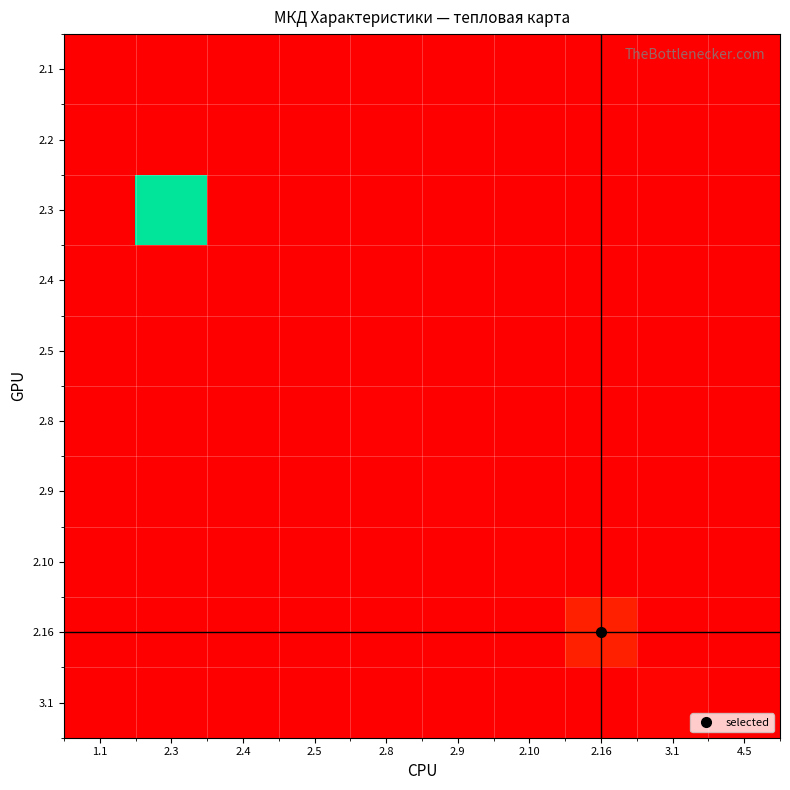

Count the number of data series in this chart.

10